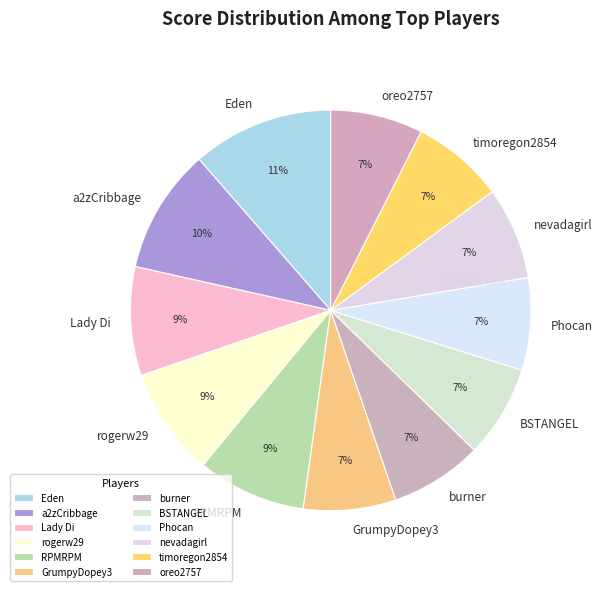

Which has a higher value, oreo2757 or rogerw29?

rogerw29